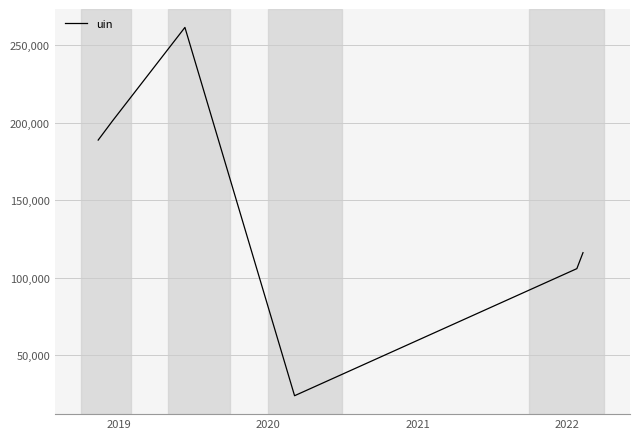

How many interior local valleys (lower than both neighbors) does the data have?

1